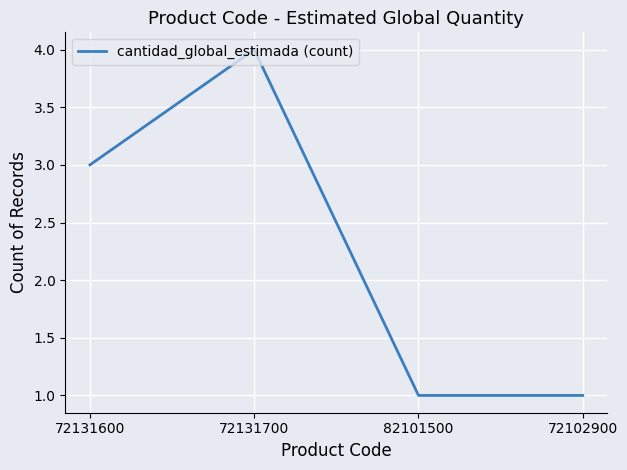

What position from the left is 72102900?

4